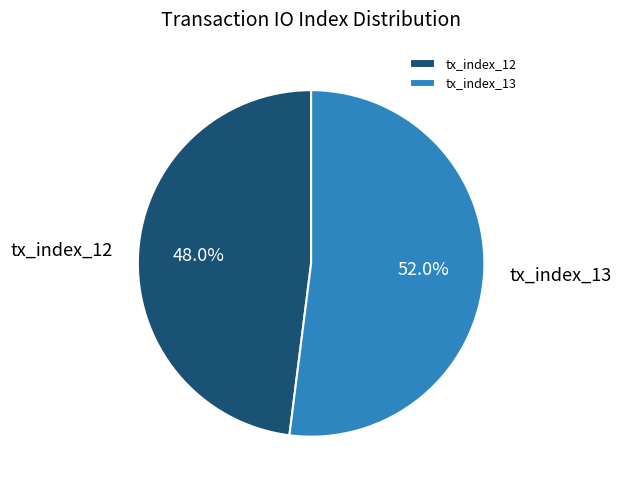

Is tx_index_13 the majority of the pie?

Yes